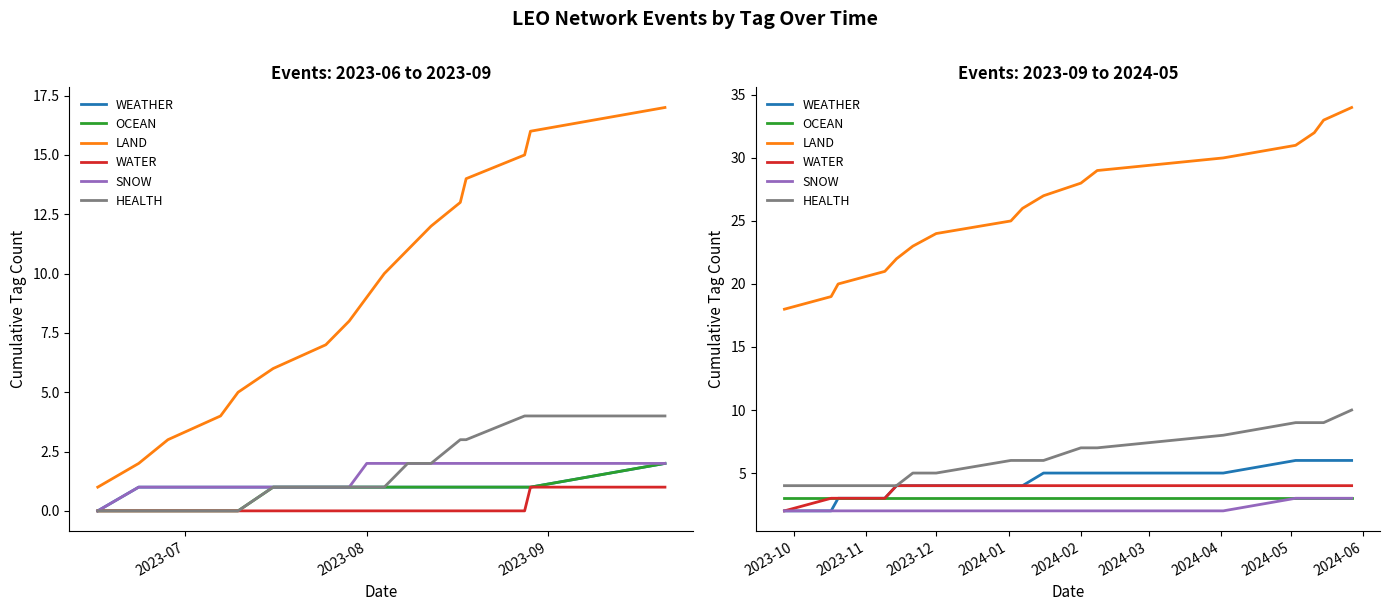

What is the greatest value displayed?

34